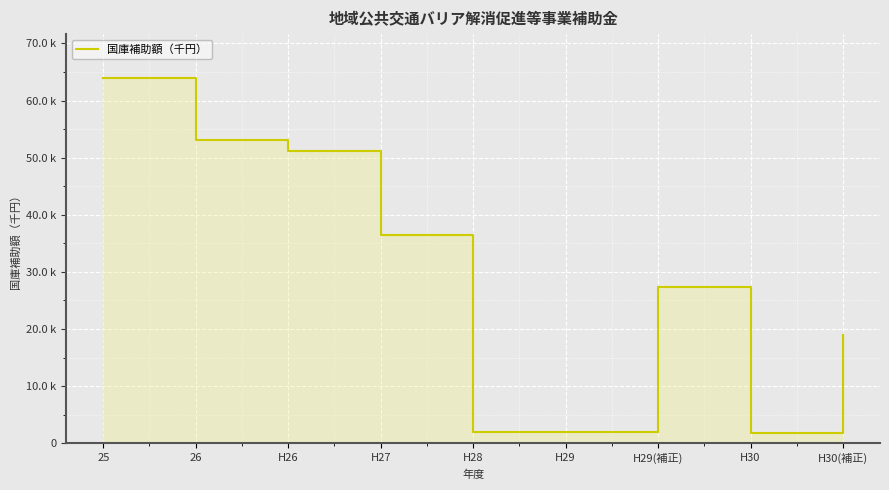

What is the value of the 1st point from the left?

63956